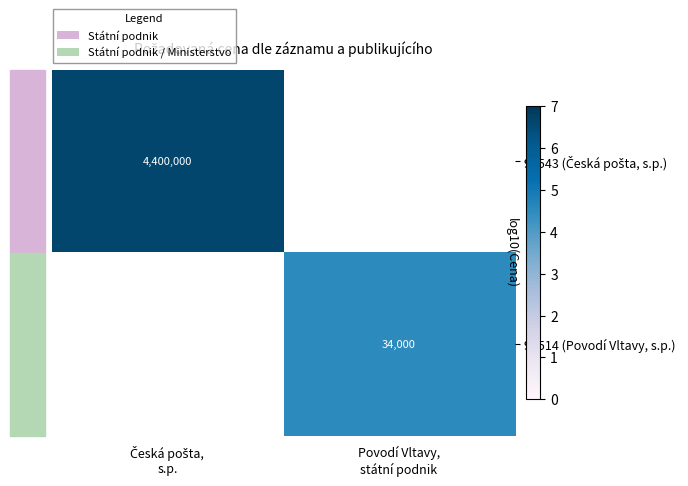

Between Povodí Vltavy,
státní podnik and Česká pošta,
s.p., which is larger?

Česká pošta,
s.p.